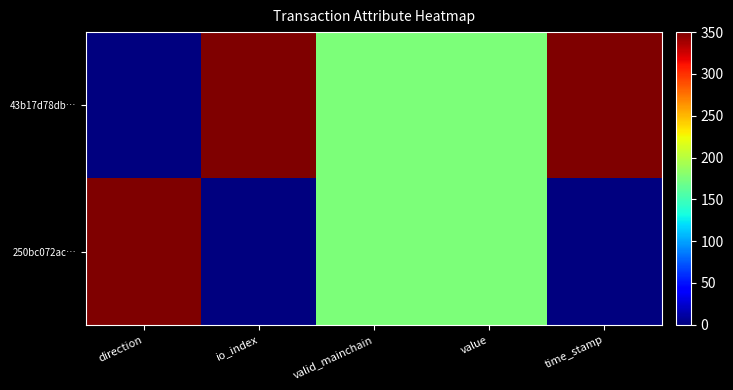

Rank the series by their average value, from highest to lowest.

43b17d78db…, 250bc072ac…